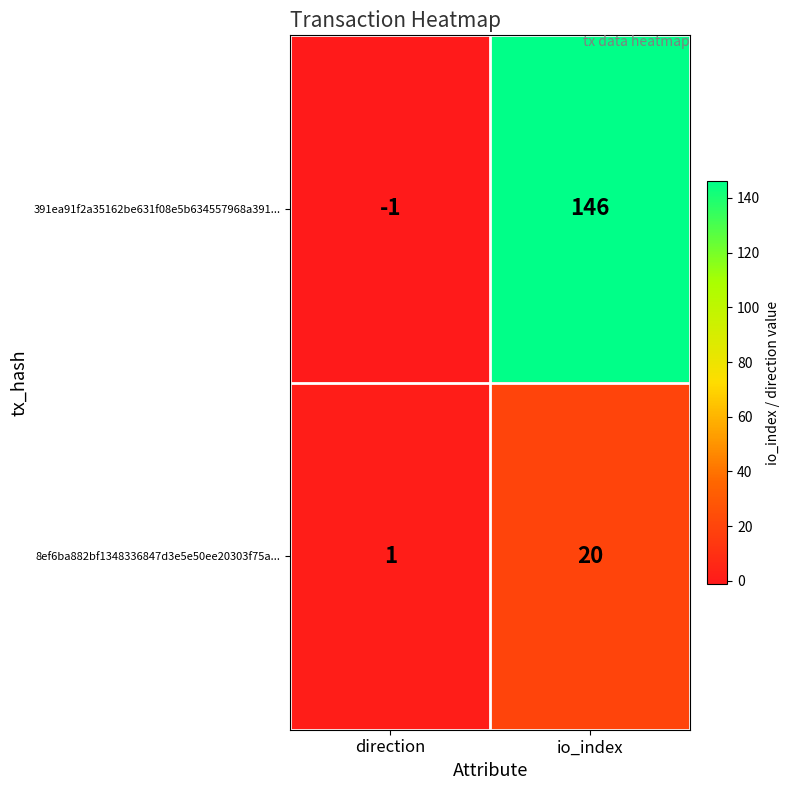

What is the sum of all 8ef6ba882bf1348336847d3e5e50ee20303f75a... values?

21